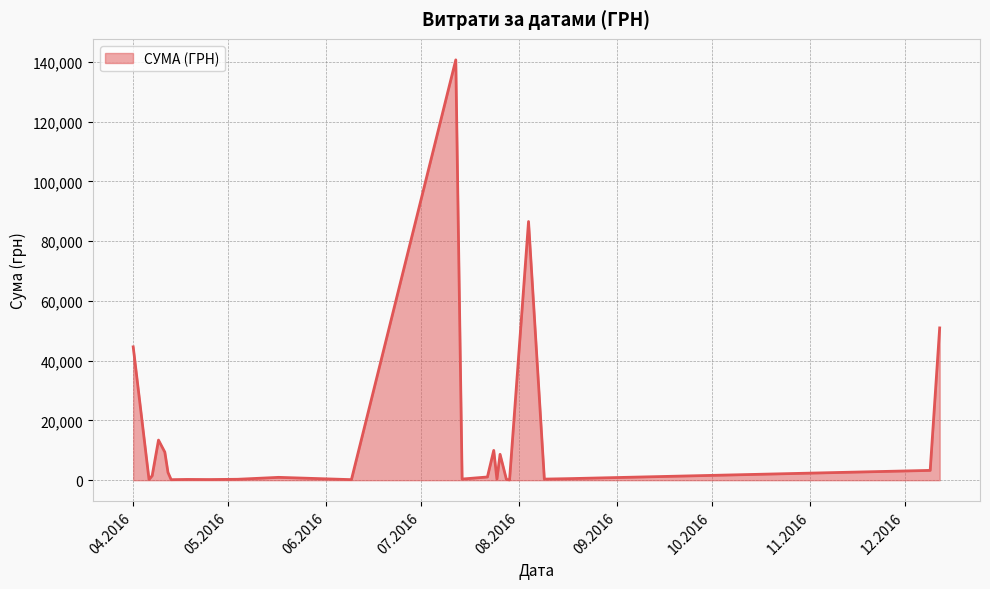

What is the greatest value displayed?

140706.2